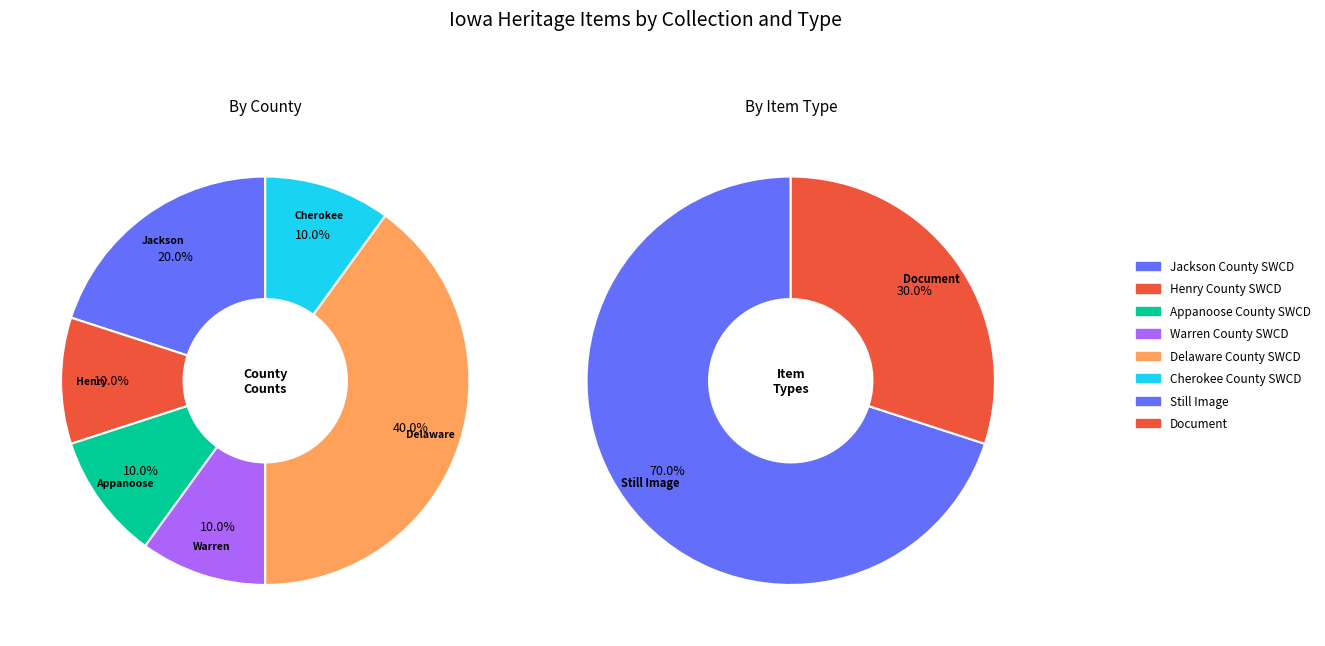

To the nearest percent, what is the combined percentage of Appanoose County SWCD and Jackson County SWCD?

30%